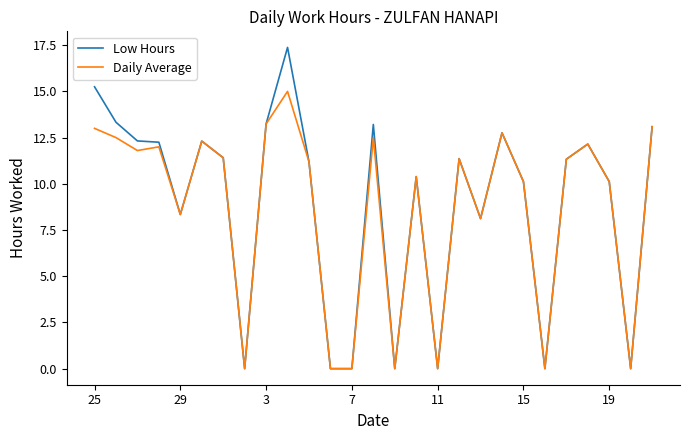

List the series in order of their peak value, lowest first.

Daily Average, Low Hours